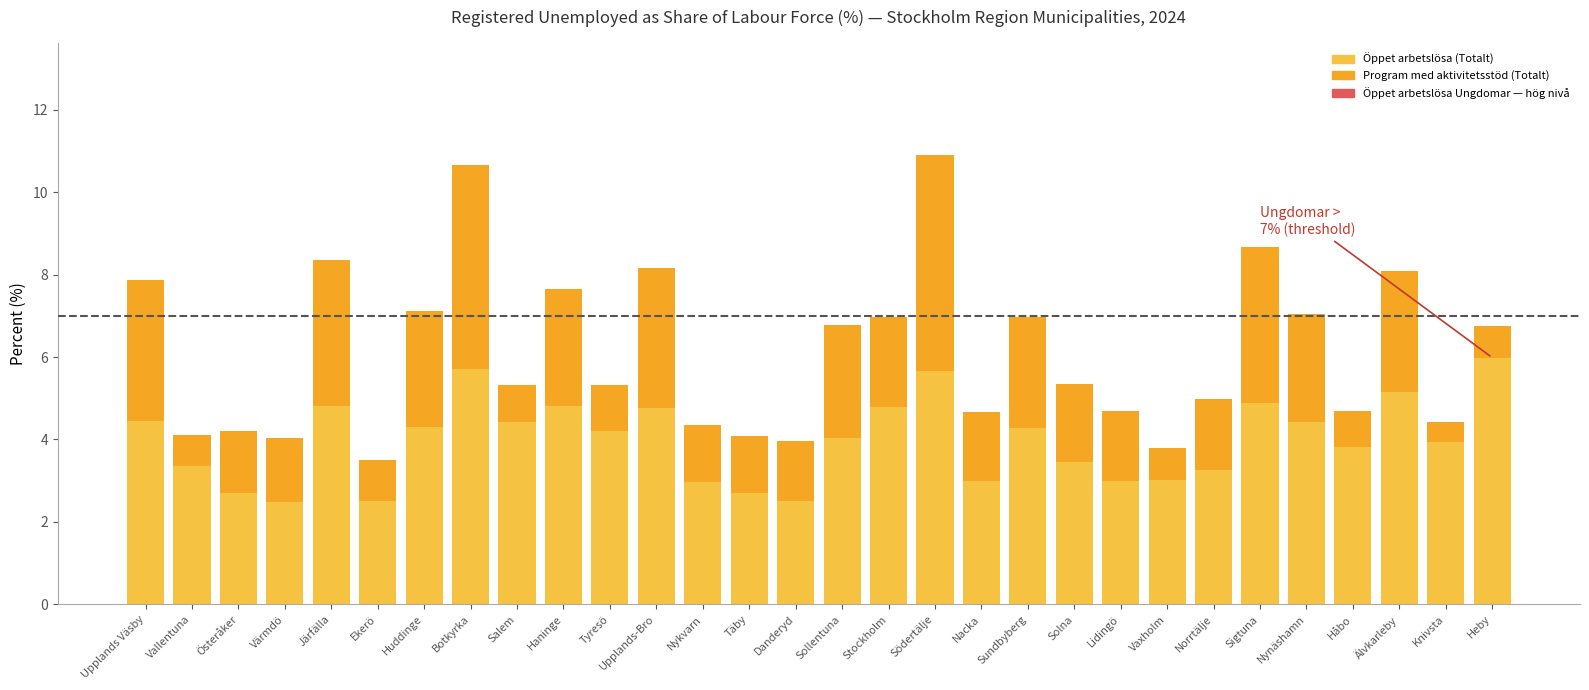

True or false: Program med aktivitetsstöd (Totalt) has a value of 3.0 at Norrtälje.

False